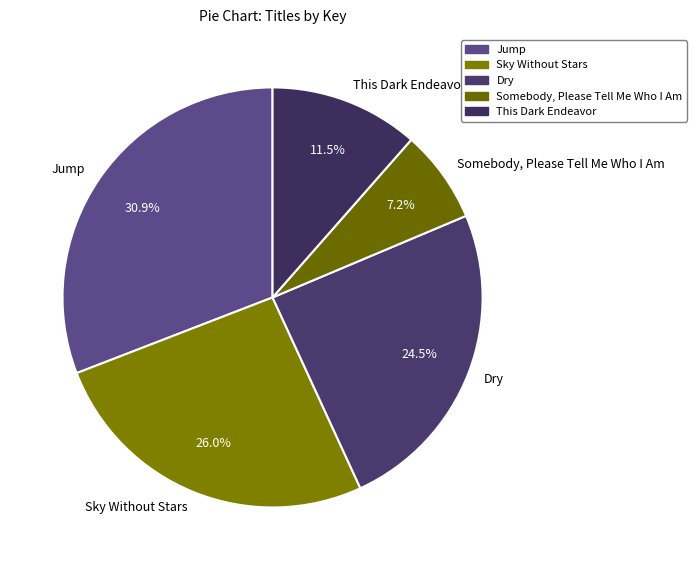

Is there a majority slice in this chart?

No